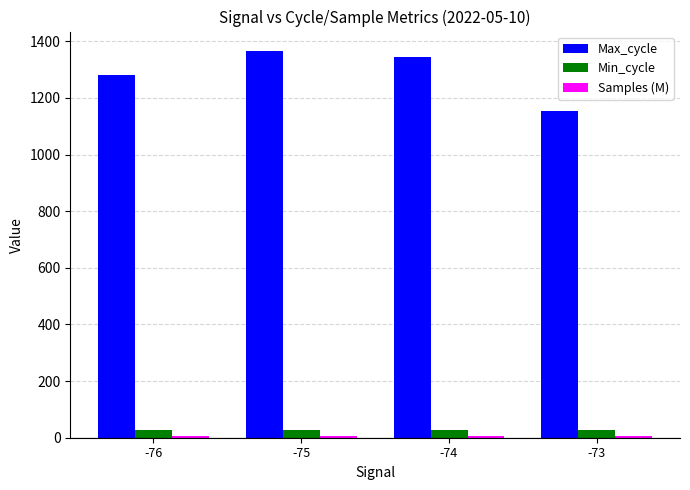

The Min_cycle series shows 28.0 at -75. True or false?

True